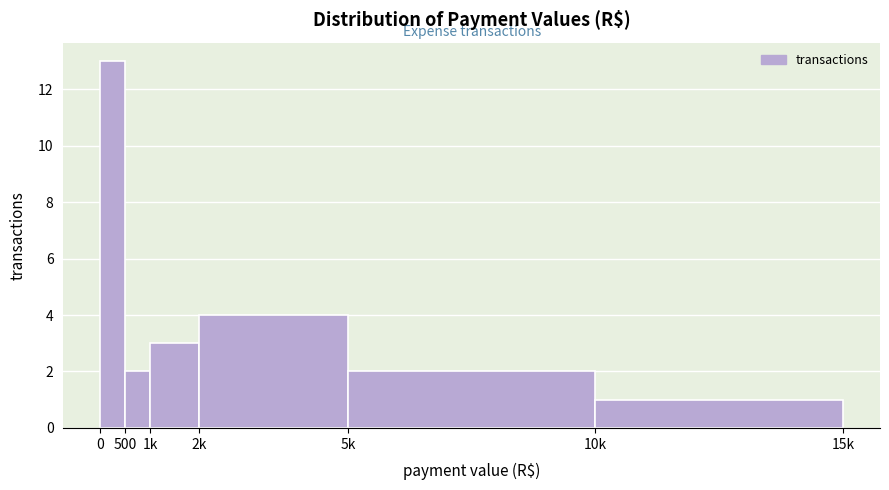

Reading left to right, extract all data points from this chart.

0=13	500=2	1k=3	2k=4	5k=2	10k=1